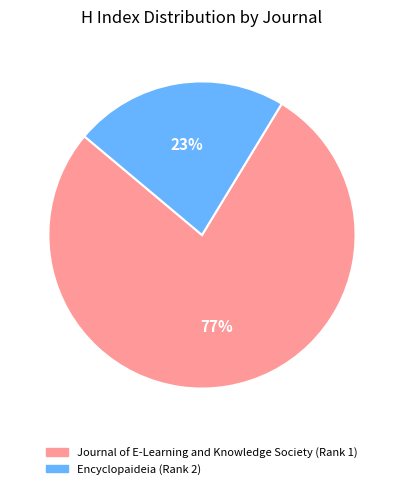

Does any single category account for the majority?

Yes